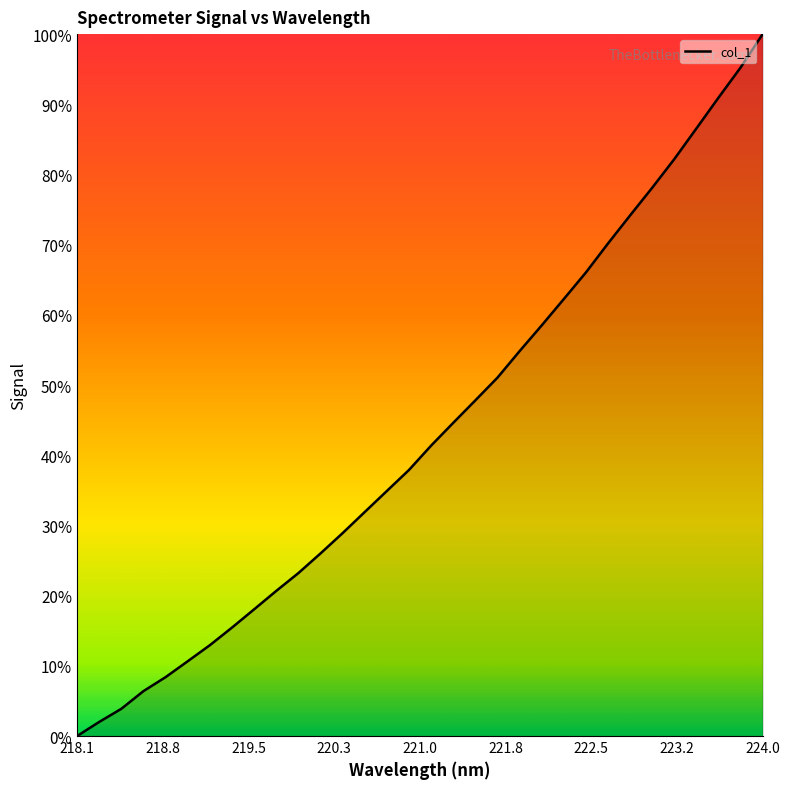

What is the sum of all values?

1385.3